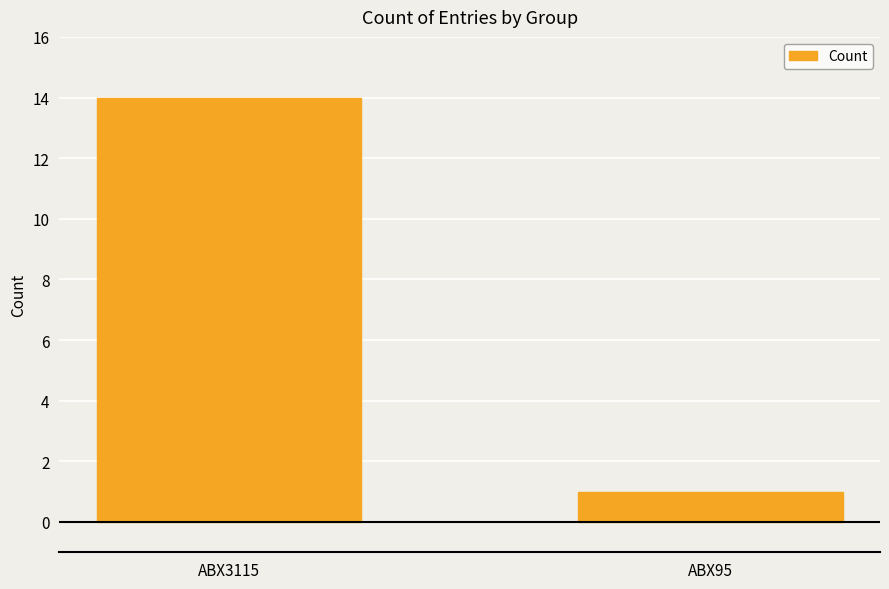

Which label corresponds to the smallest value in the chart?

ABX95